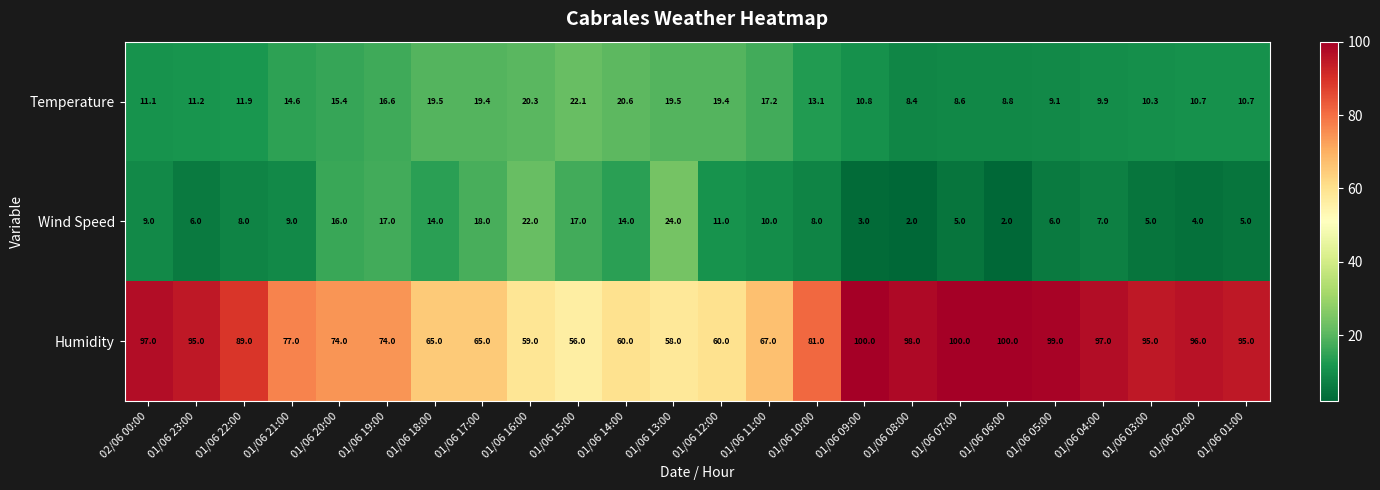

Is it true that Temperature equals 9.9 at 01/06 04:00?

True